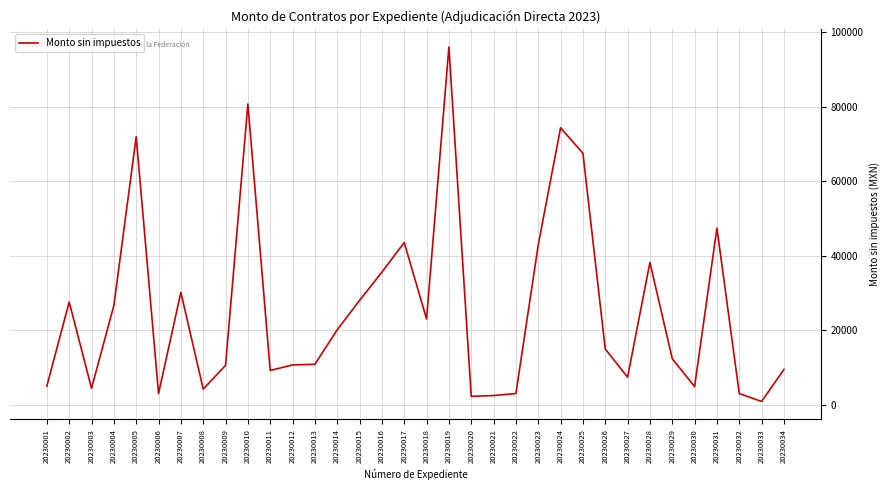

The chart shows a value of 870.0 at 20230033. True or false?

True